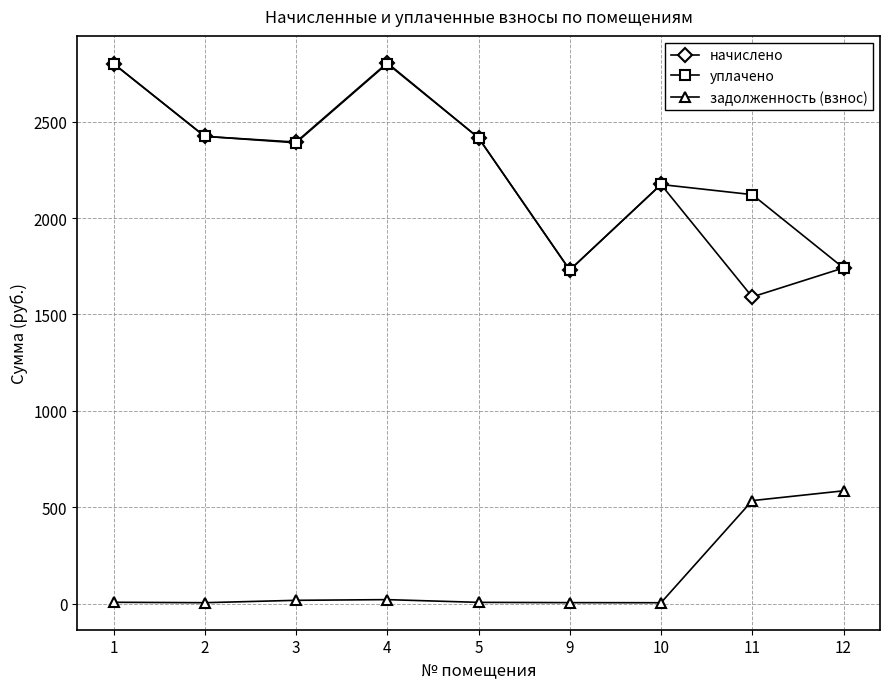

What is the total value across all series at 11?

4247.3